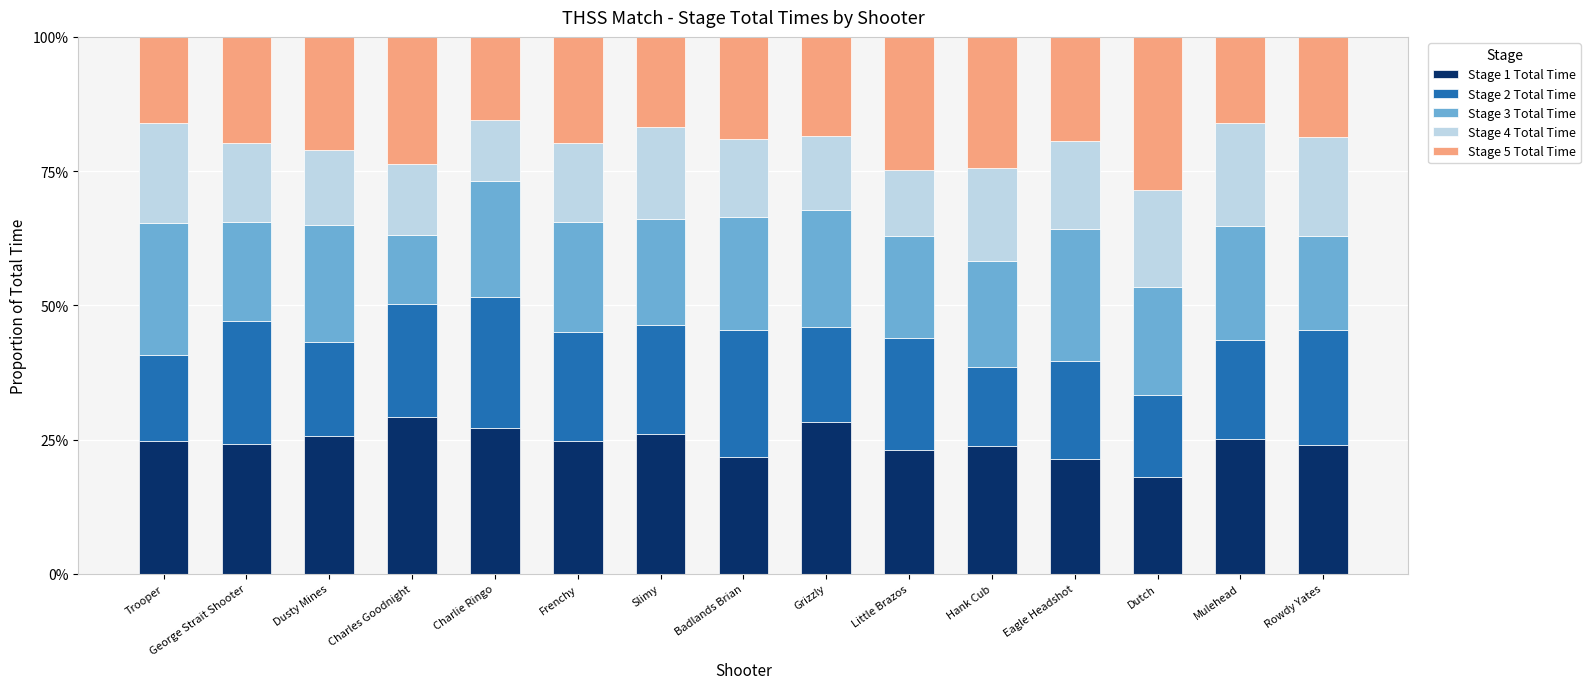

What is the average value of the Stage 1 Total Time series?

24.5